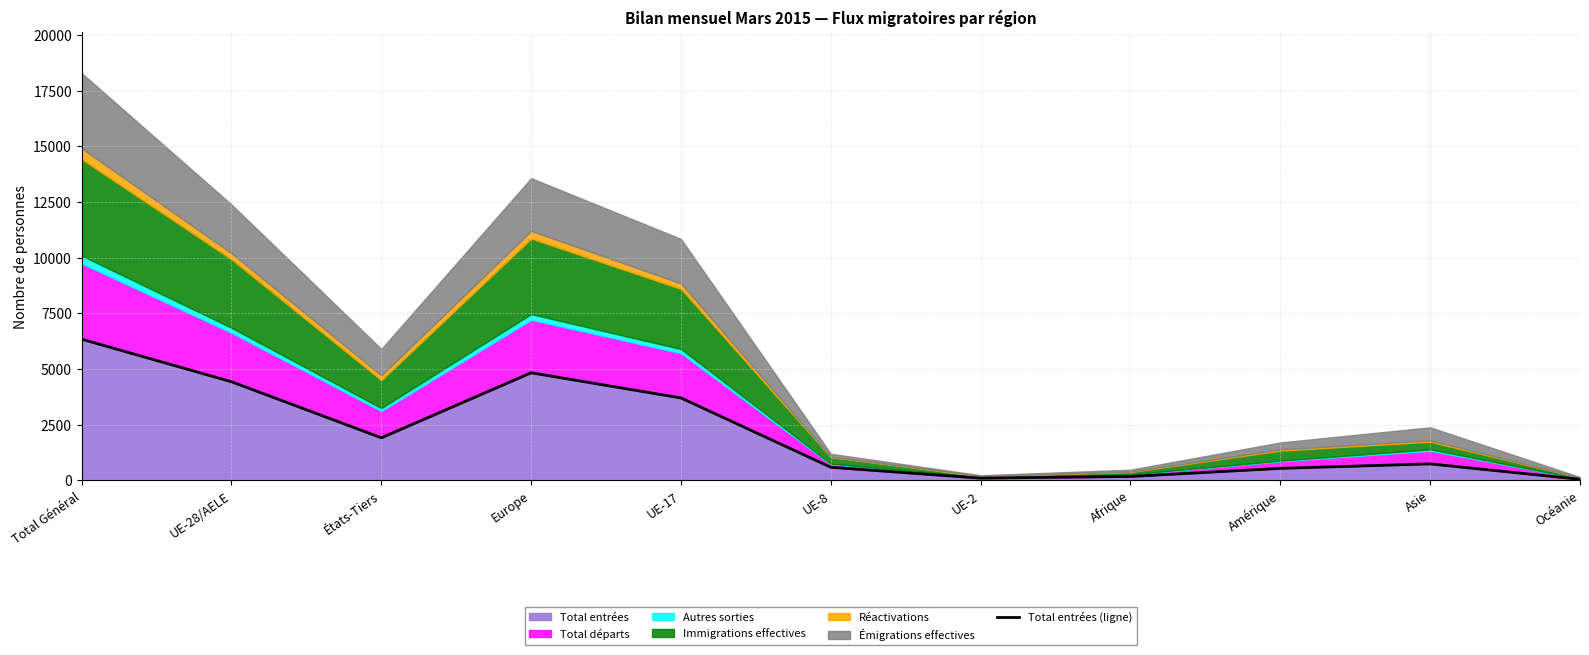

Which label corresponds to the smallest value in the chart?

Océanie